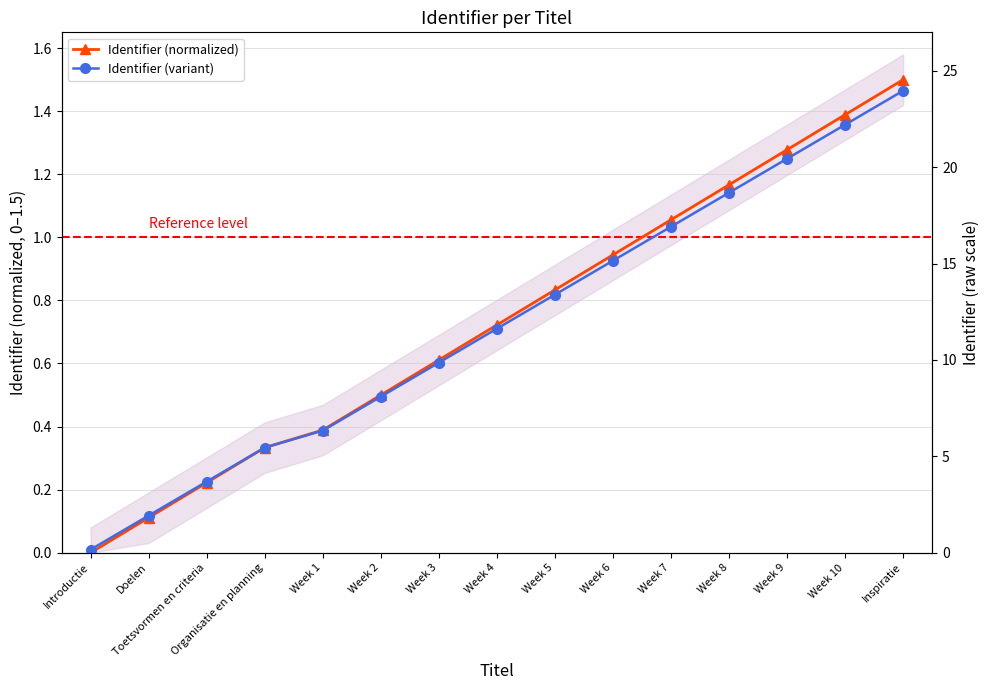

At which label does Identifier (normalized) reach its peak?

Inspiratie